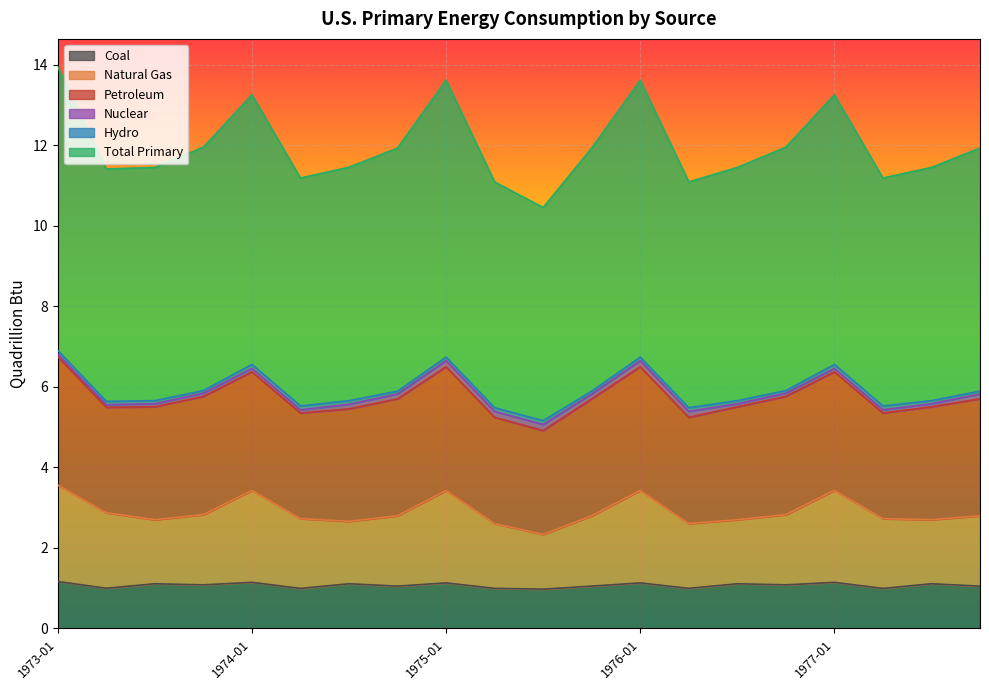

Which series has the widest spread of values?

Total Primary